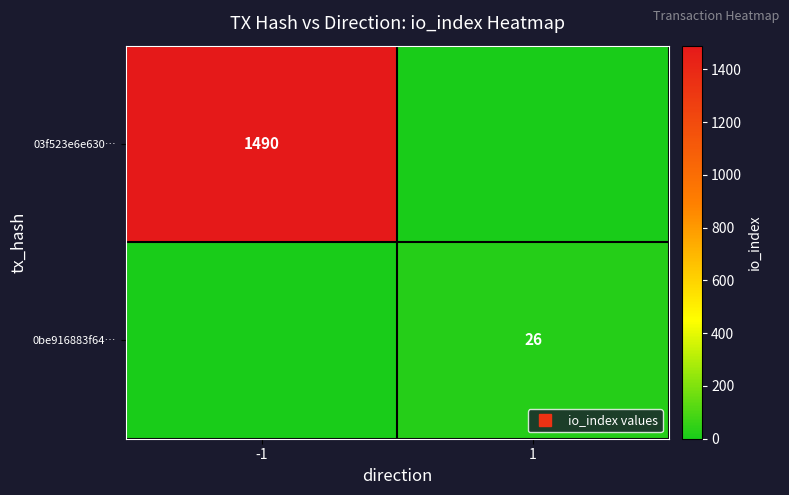

How many data points in 0be916883f64… are less than 26?

1